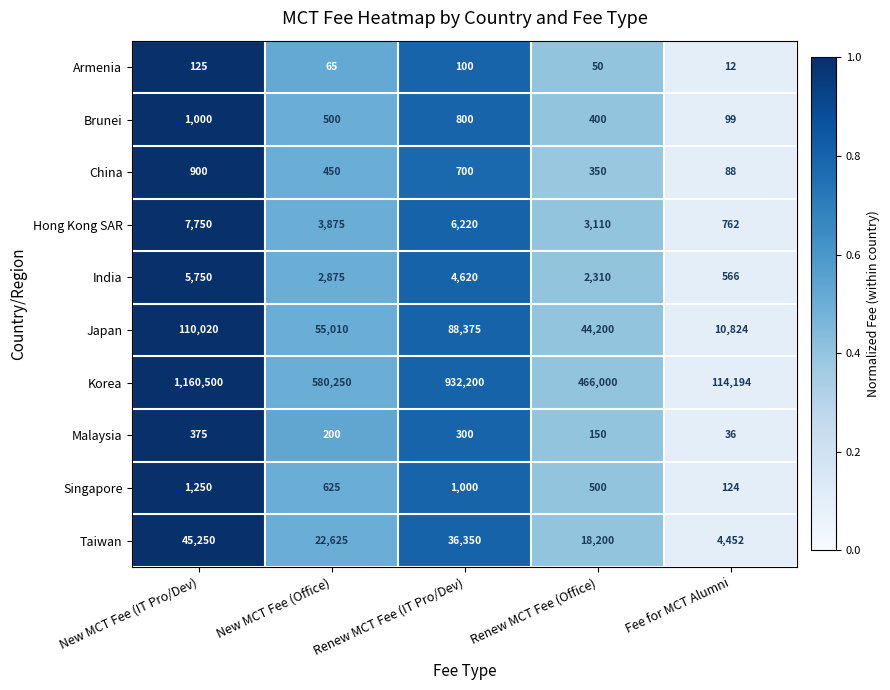

What is the difference between the maximum and minimum values in the Singapore series?

1126